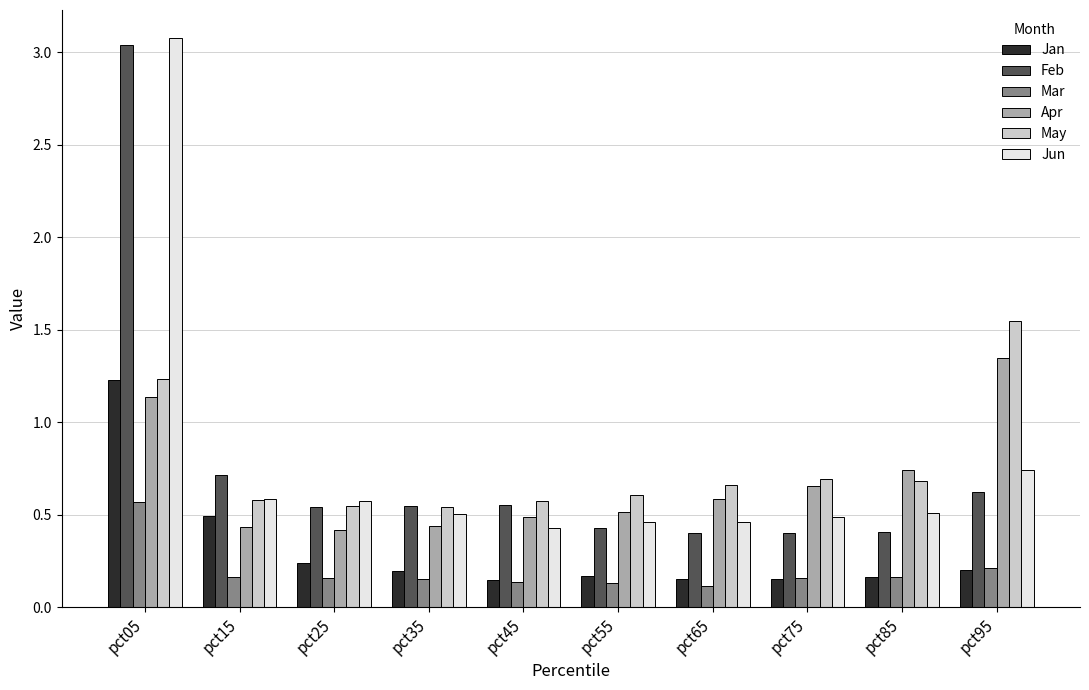

At which label is May closest to 1?

pct05